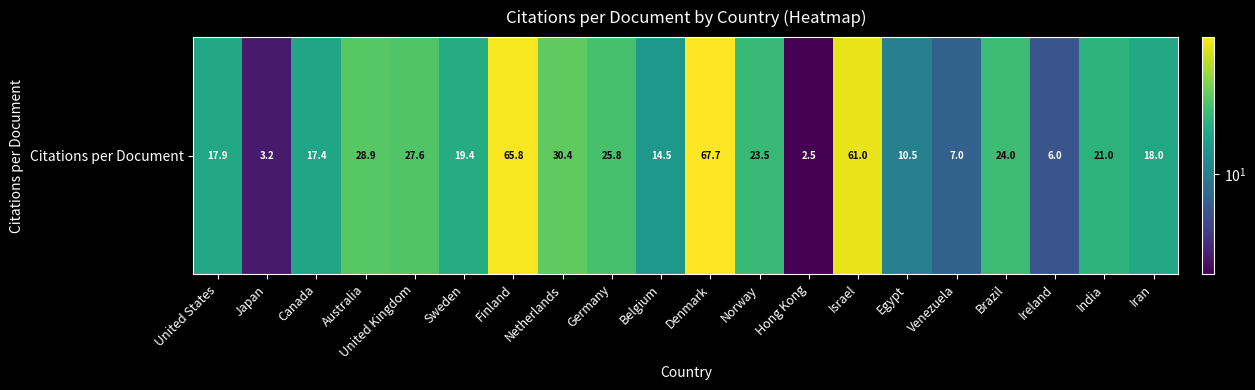

How many distinct data groups are displayed?

1